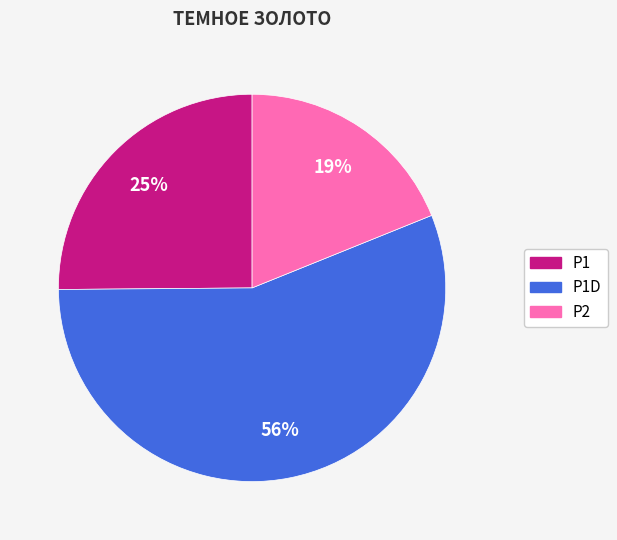

Is the sum of Р1 and Р1D greater than half?

Yes